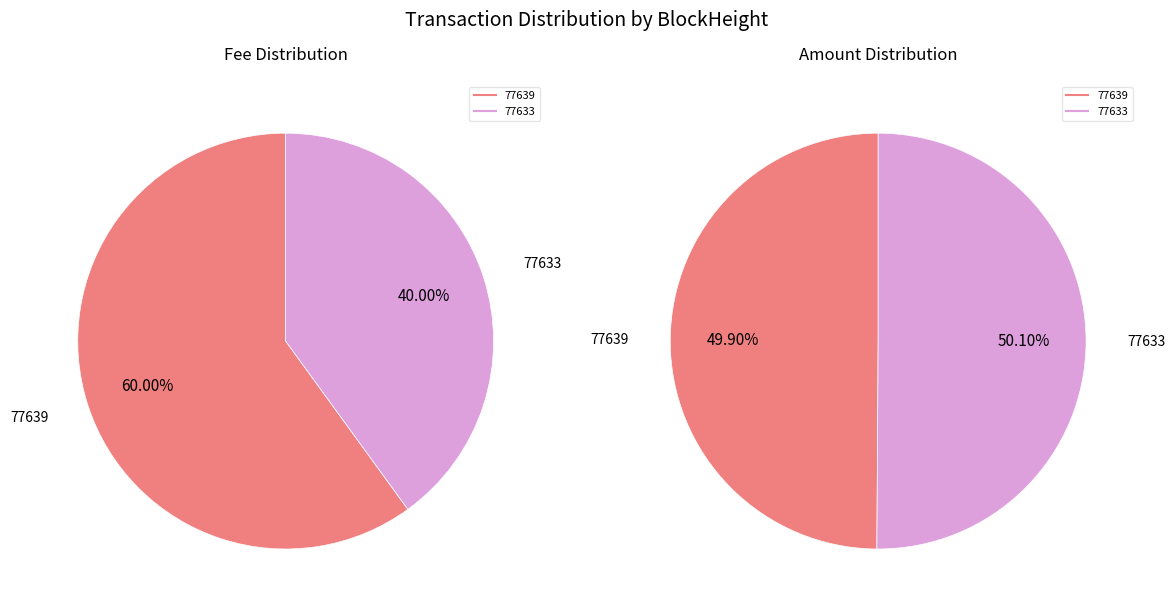

Is there any slice that represents more than half of the pie?

Yes